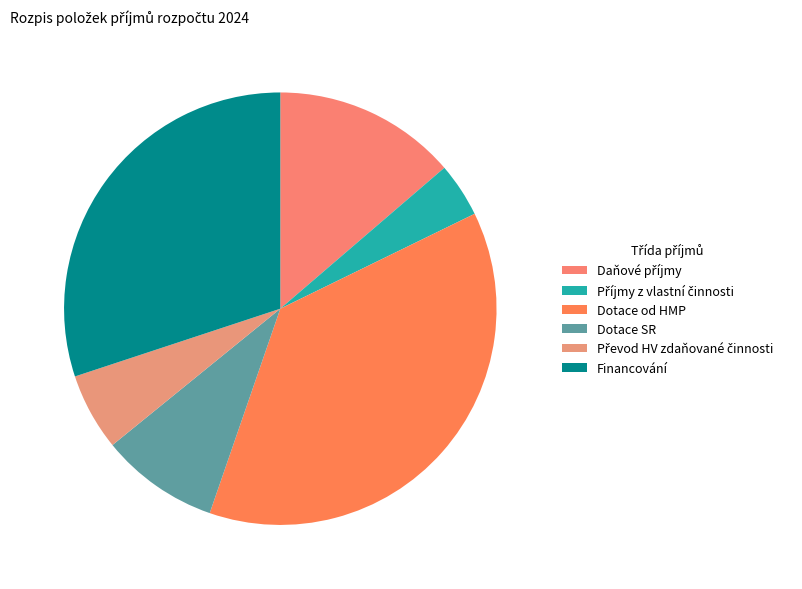

How many slices are in this pie chart?

6